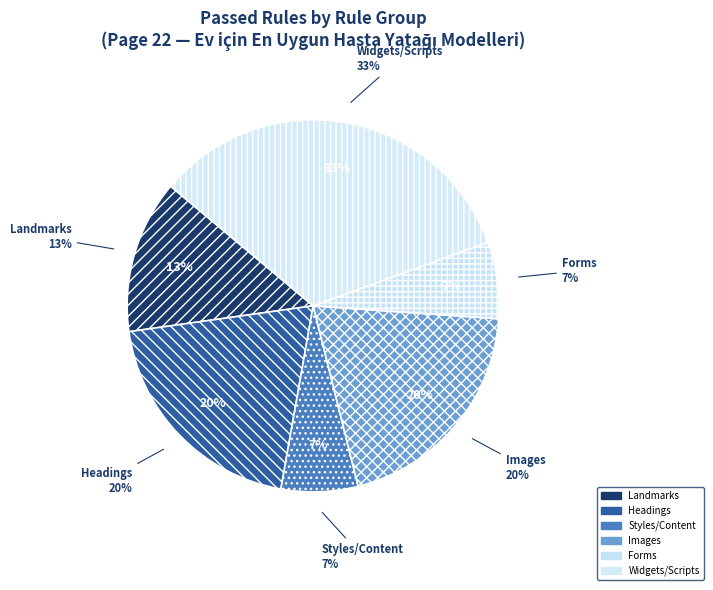

What percentage is the Headings slice, to the nearest percent?

20%